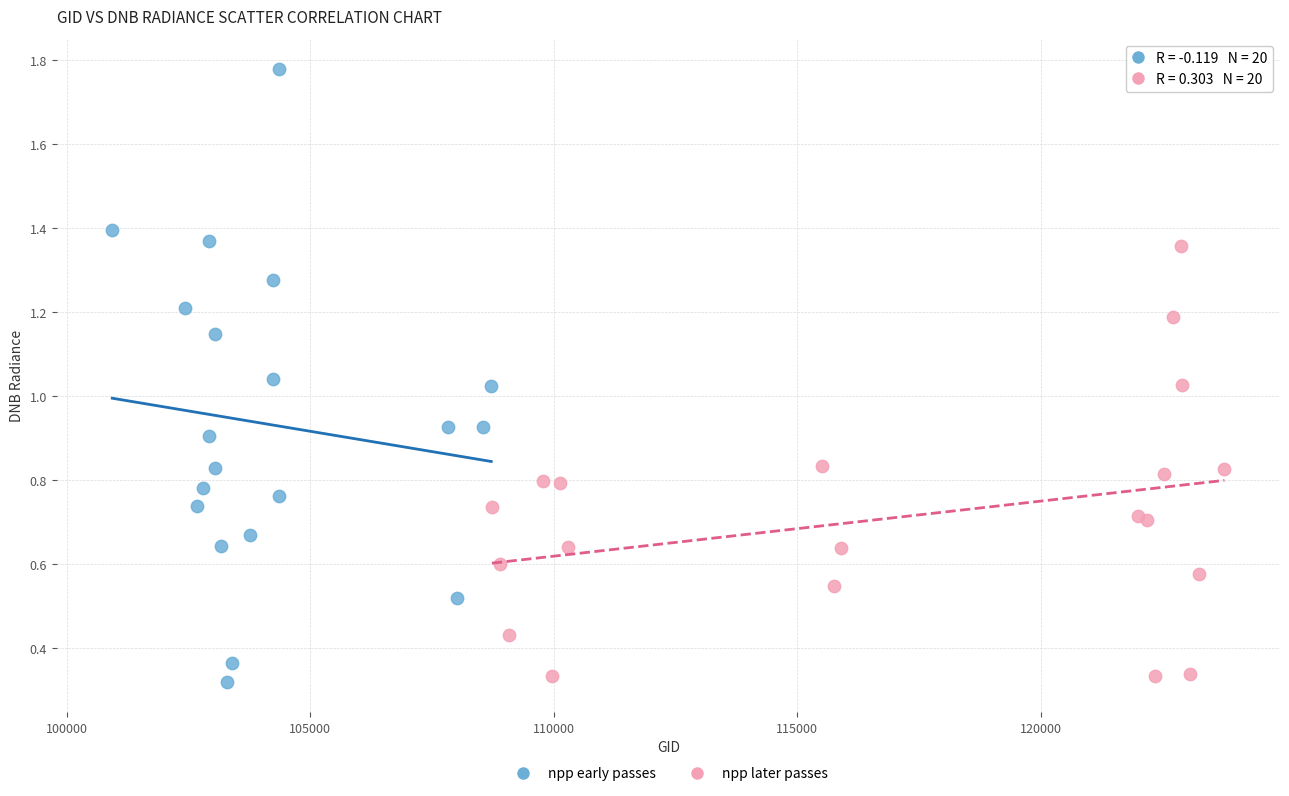

What are all the series names shown in the legend?

npp early passes, npp later passes